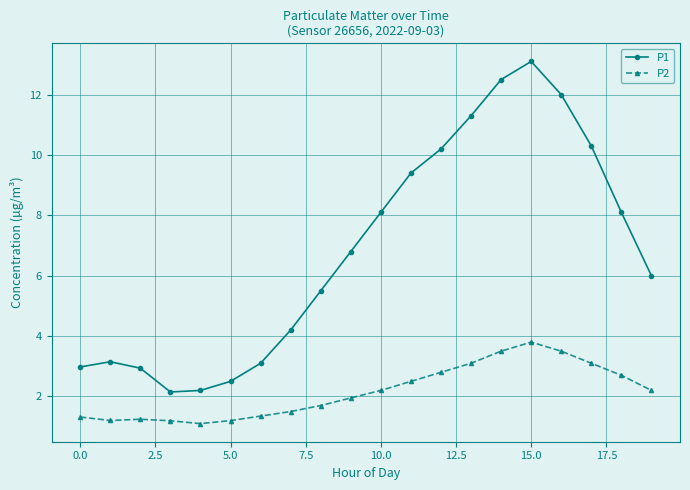

How many lines are shown in the chart?

2